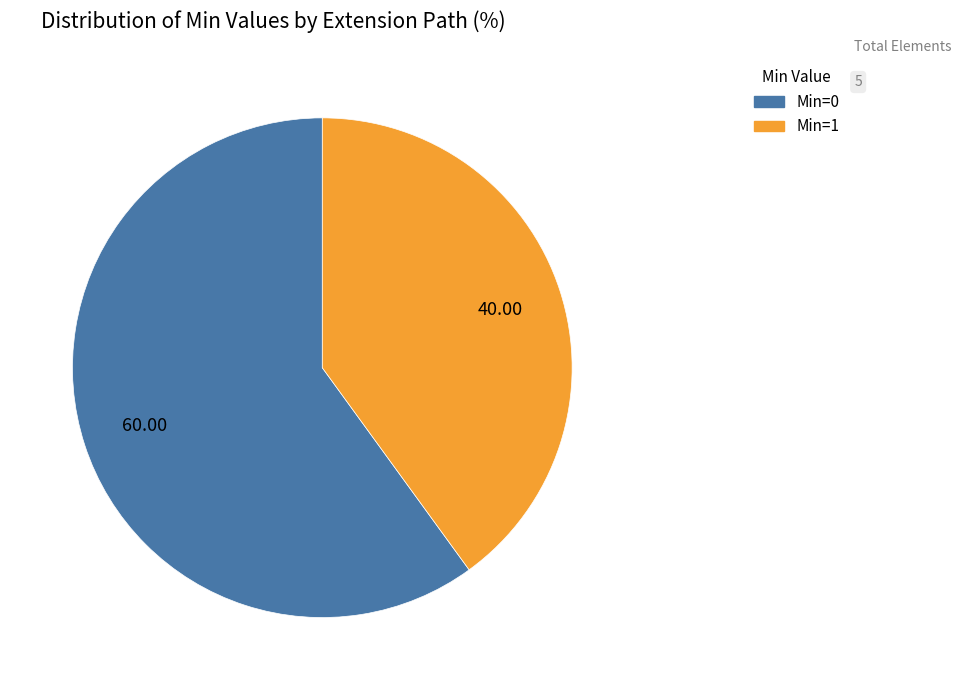

Is there a majority slice in this chart?

Yes